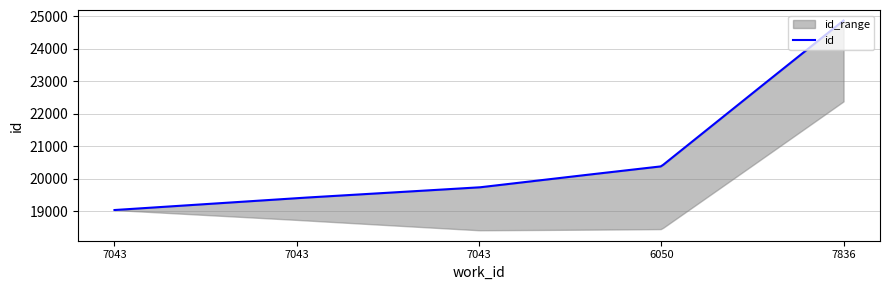

What is the smallest value displayed?

19043